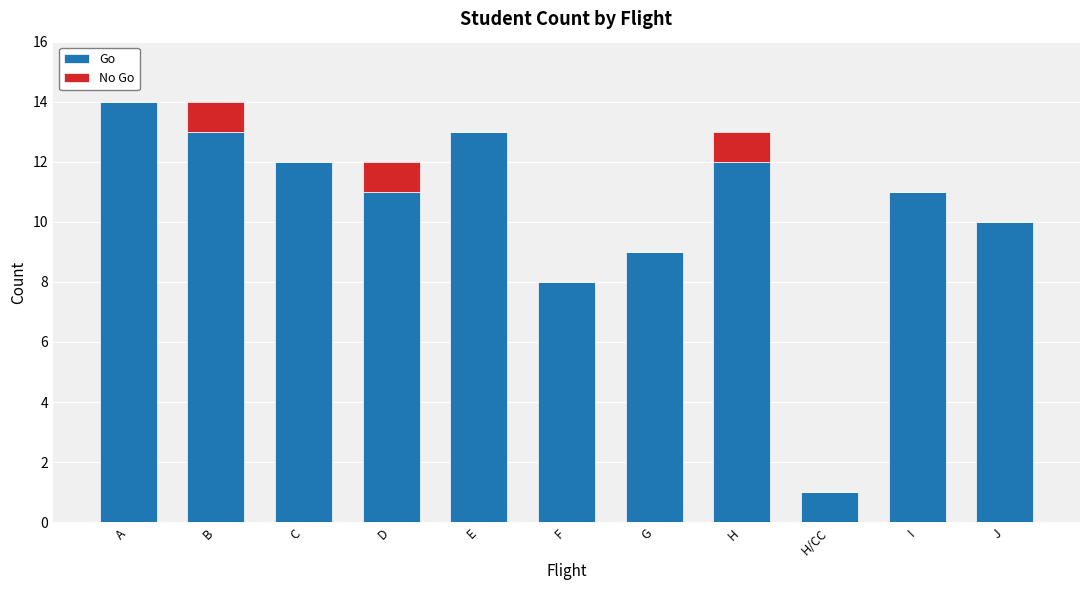

What is the total value across all series at H?

13